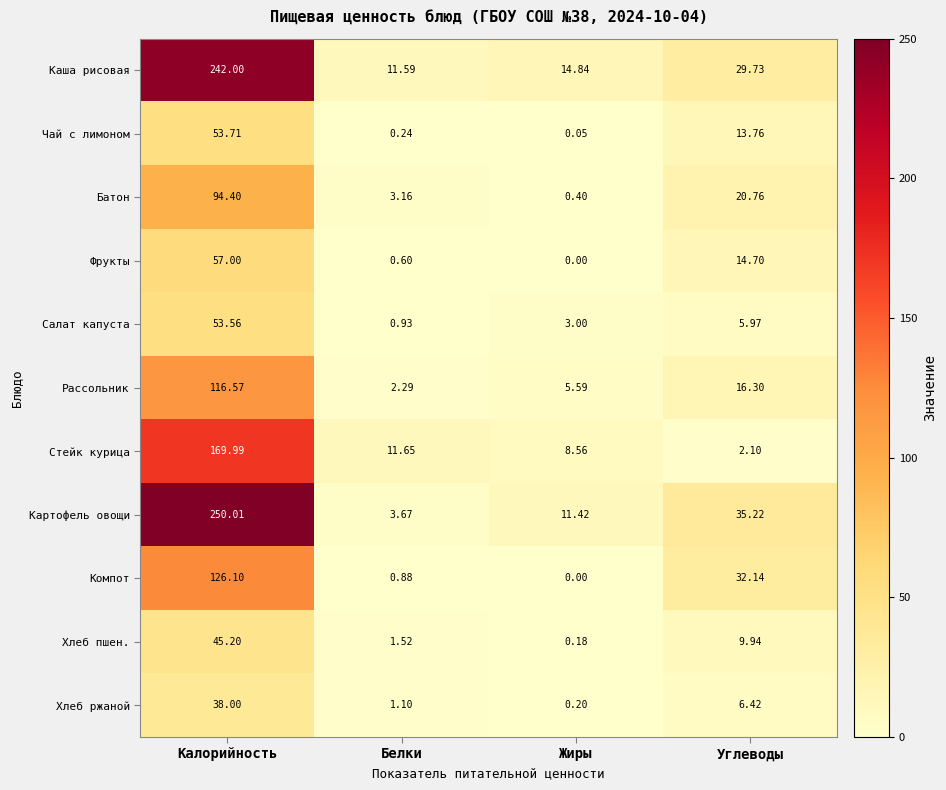

At which category is the sum across all series the highest?

Калорийность